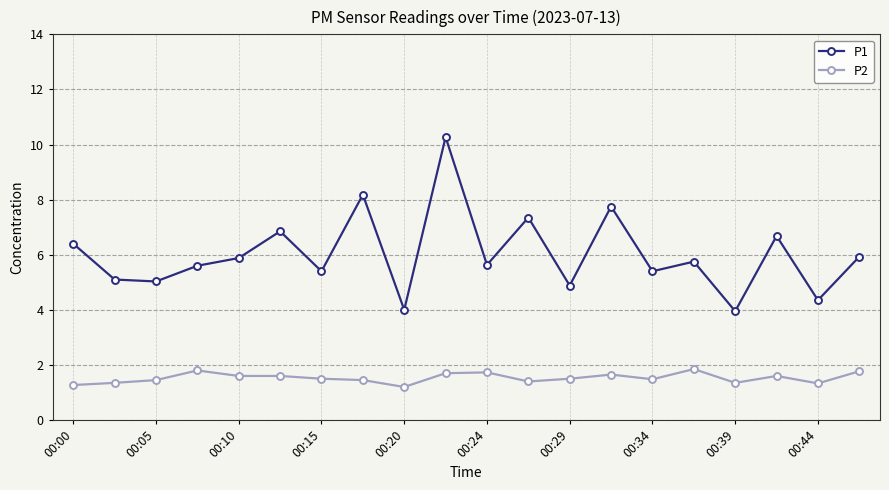

What is the value of the P2 point at the 9th from the left?

1.2